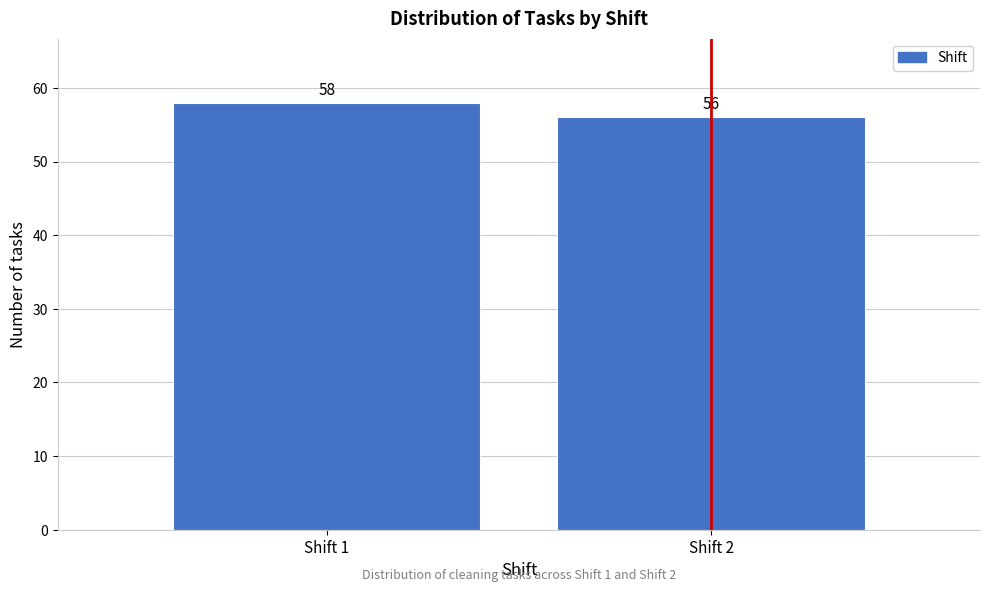

Reading right to left, what are all the values shown in this chart?

Shift 2=56	Shift 1=58